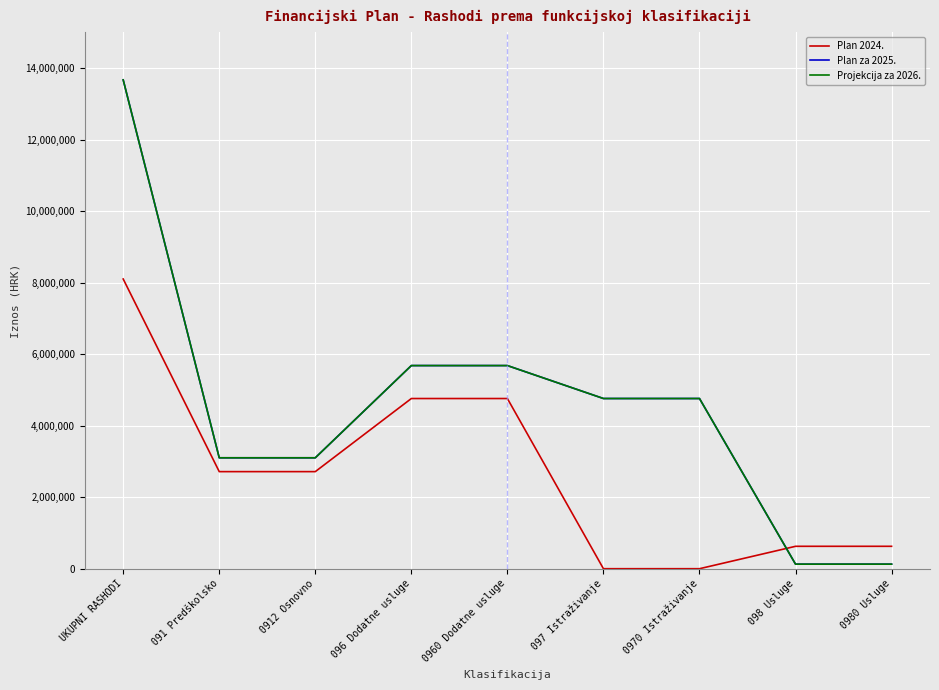

Is this an area chart (filled region under the line)?

No